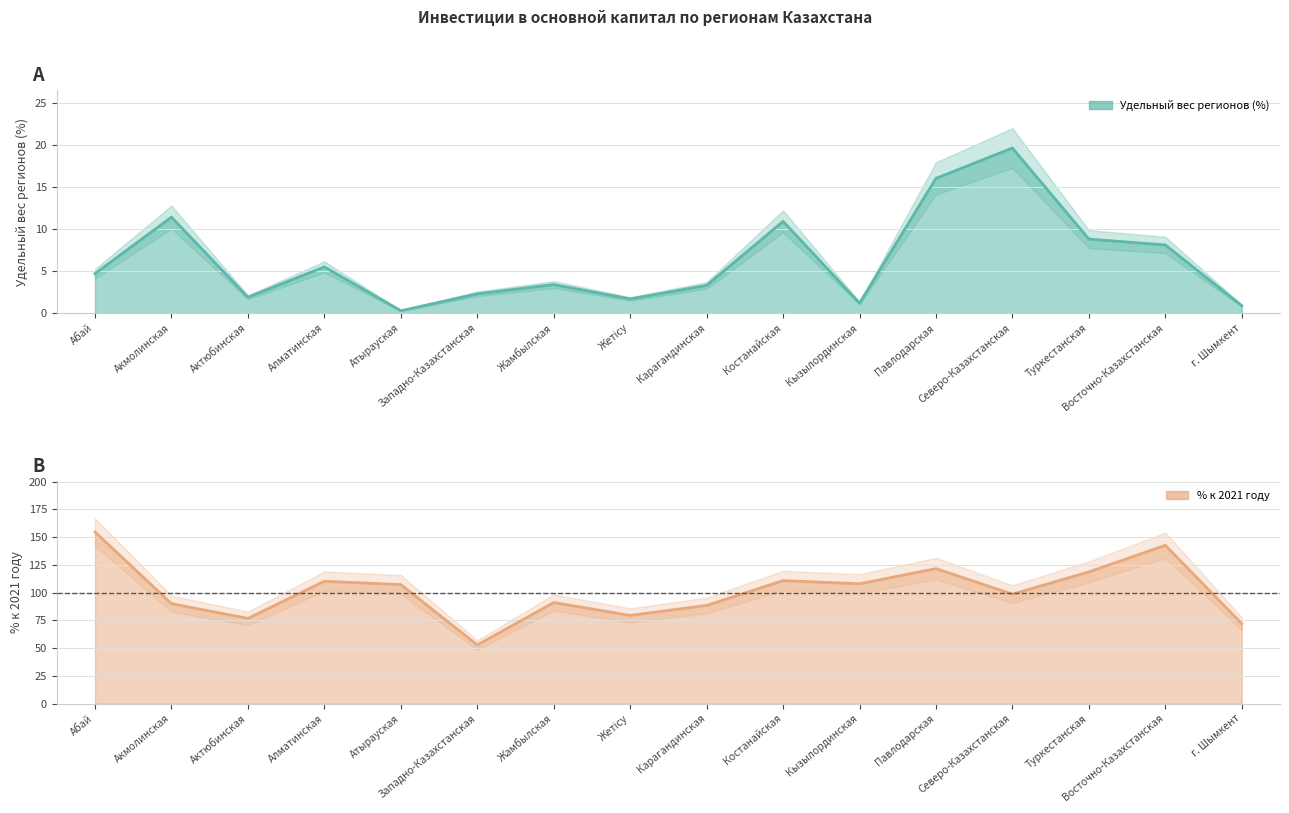

What value does the % к 2021 году series have at Абай?

154.7